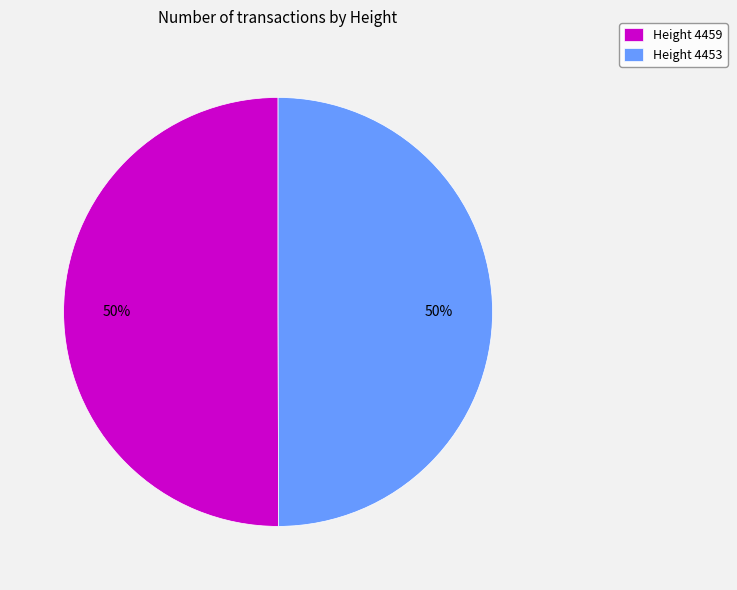

Is it true that Height 4453 is 40% of the pie?

False